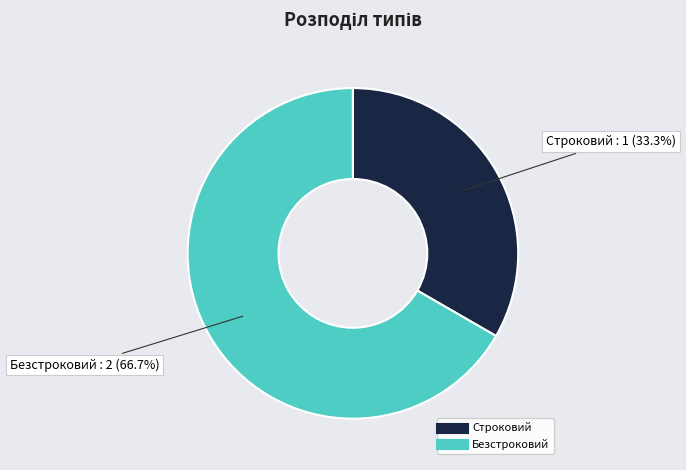

To the nearest percent, what is the difference between the largest and smallest slice percentages?

33%